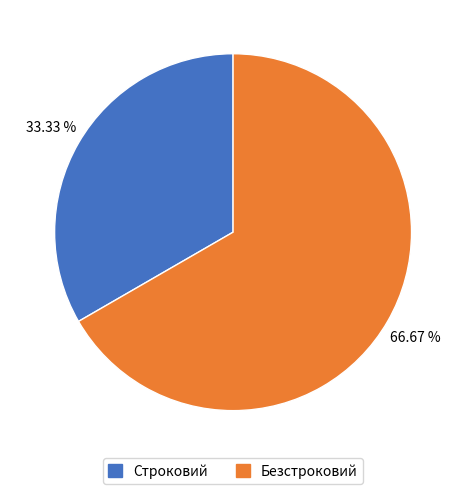

Combined, what portion of the pie is Безстроковий and Строковий?

100.0%